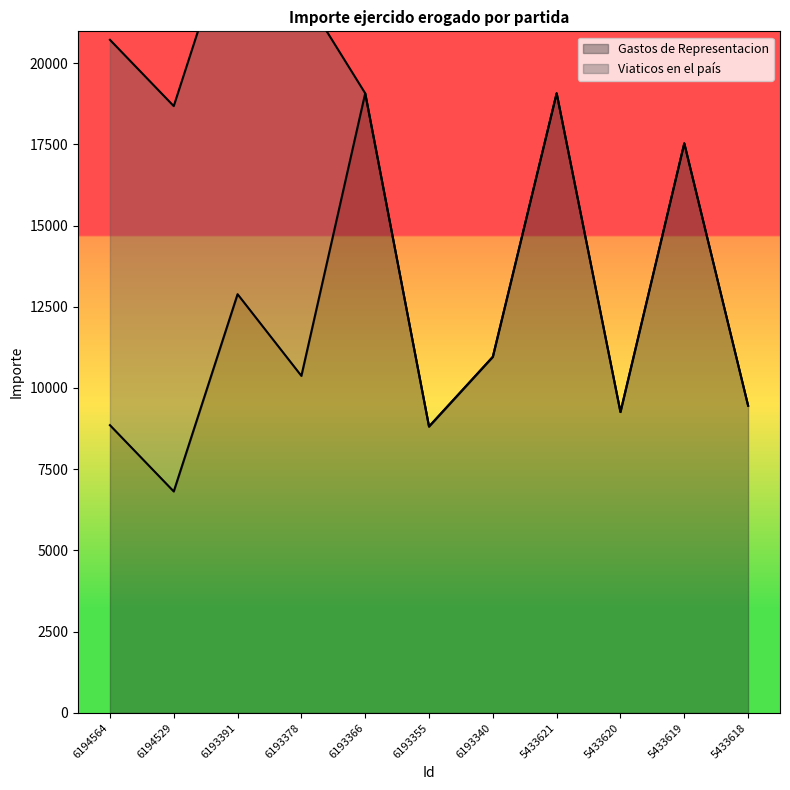

Where does the data first go above 10372?

6193391